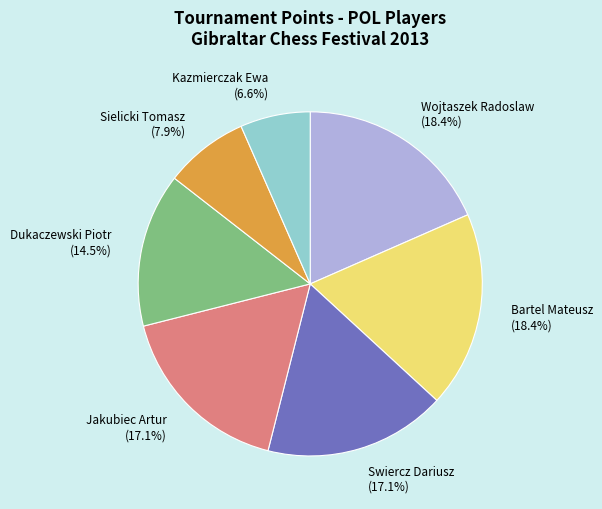

Does any single category account for the majority?

No